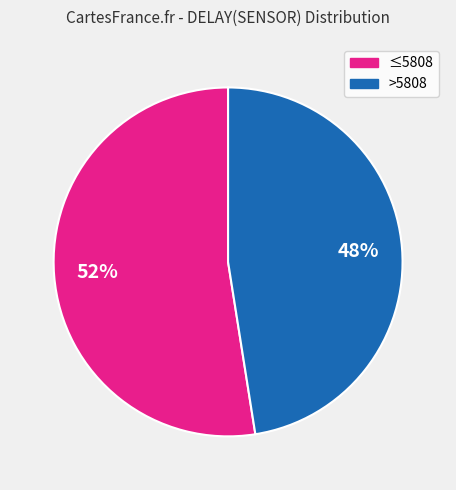

Does any single category account for the majority?

Yes